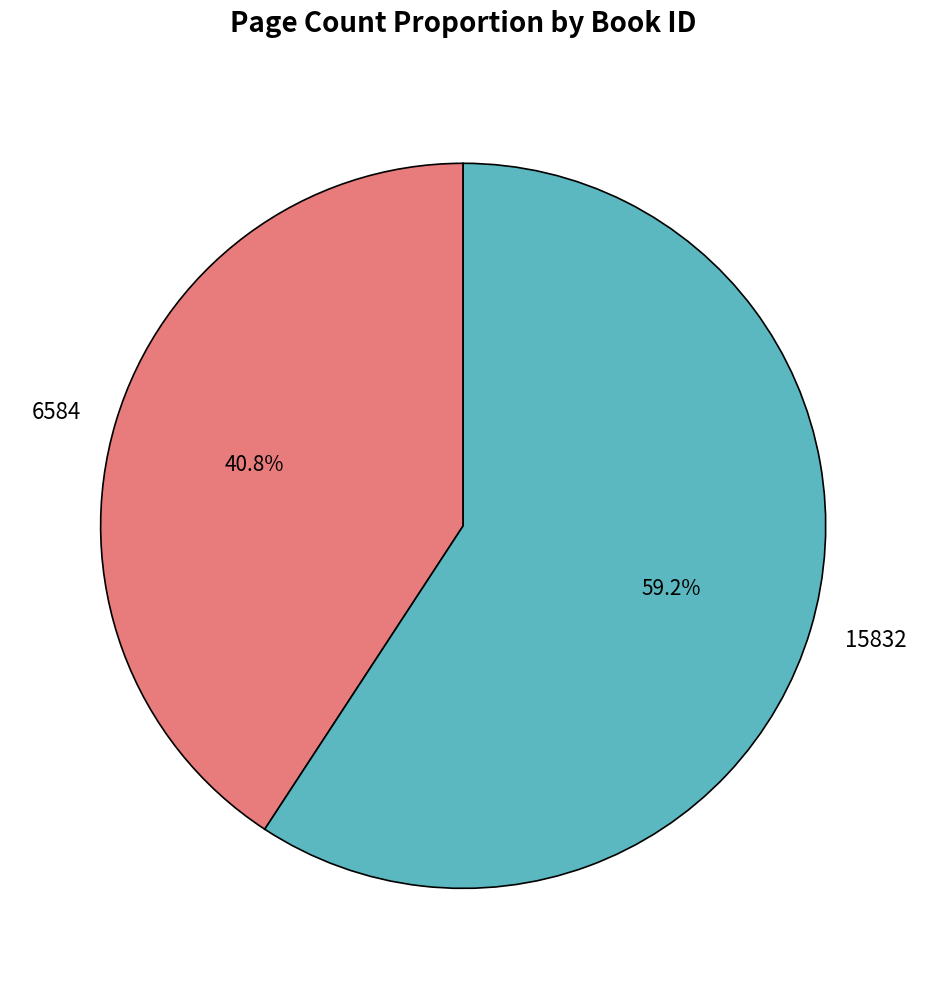

To the nearest percent, what is the combined percentage of 15832 and 6584?

100%